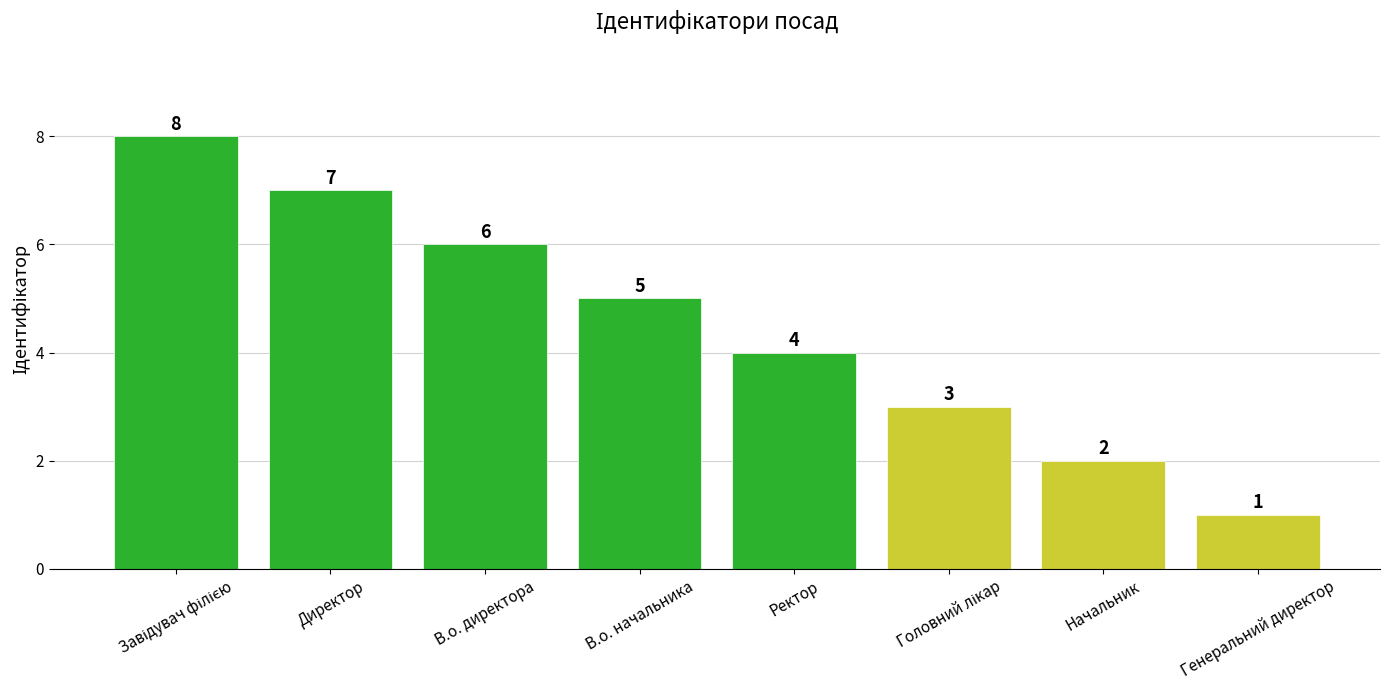

What is the difference between the second highest and minimum values?

6